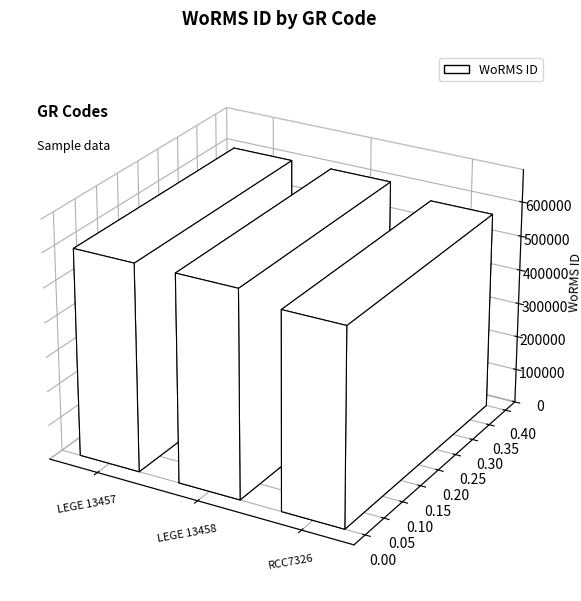

How many bars are there in total?

3